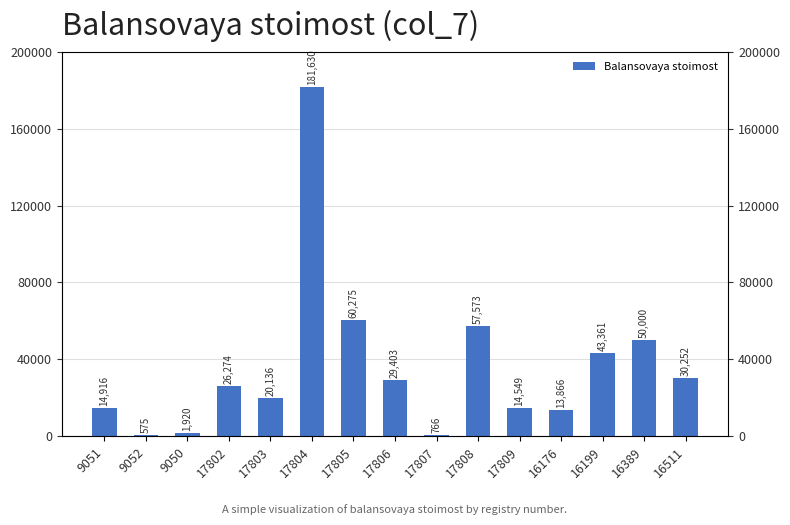

Read the value at 17807.

765.7